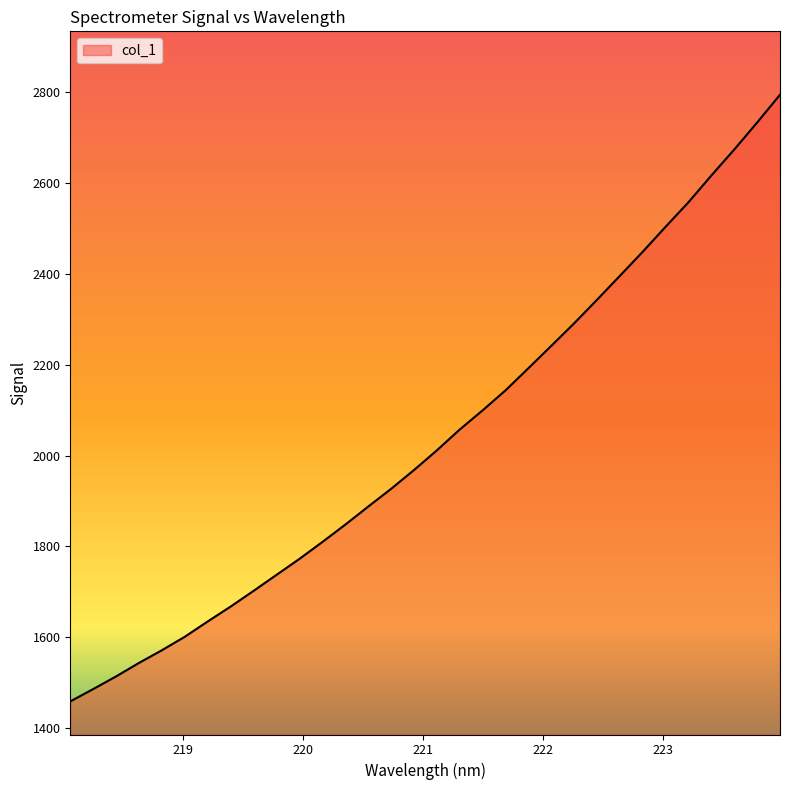

What is the smallest value displayed?

1458.4